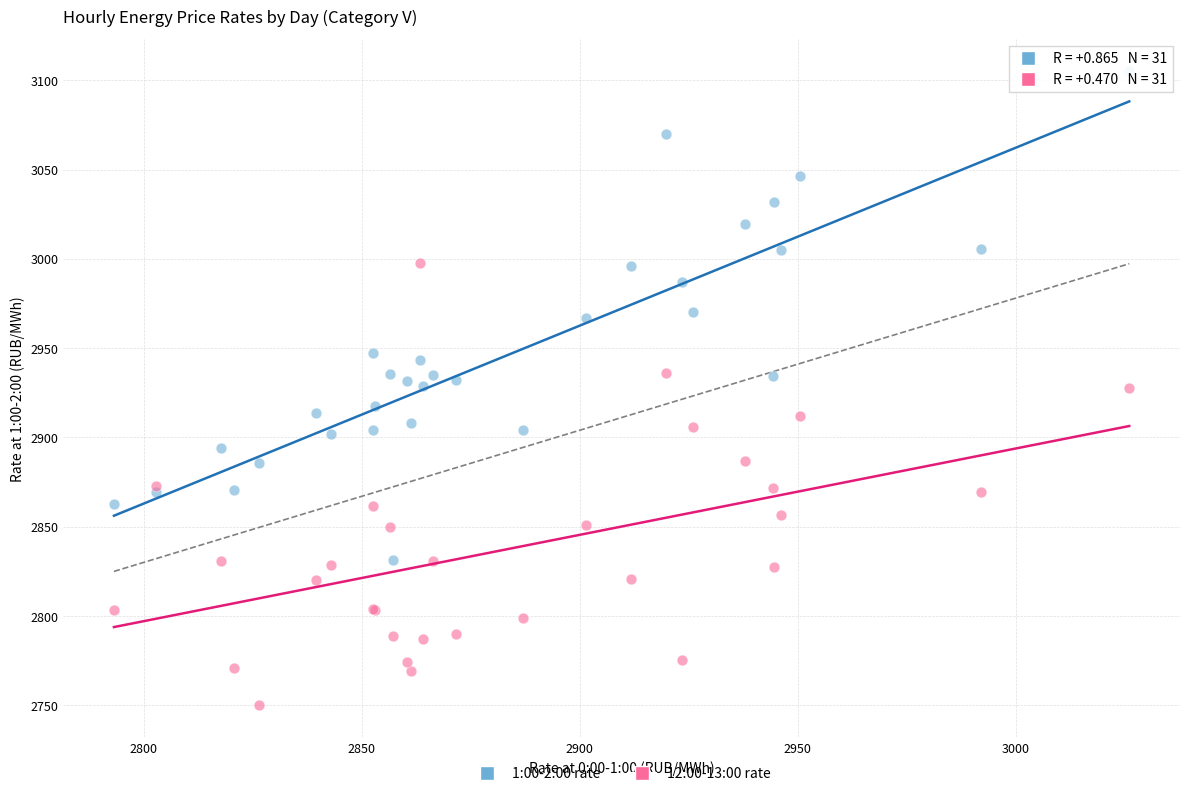

Which series contains the highest Y value?

1:00-2:00 rate